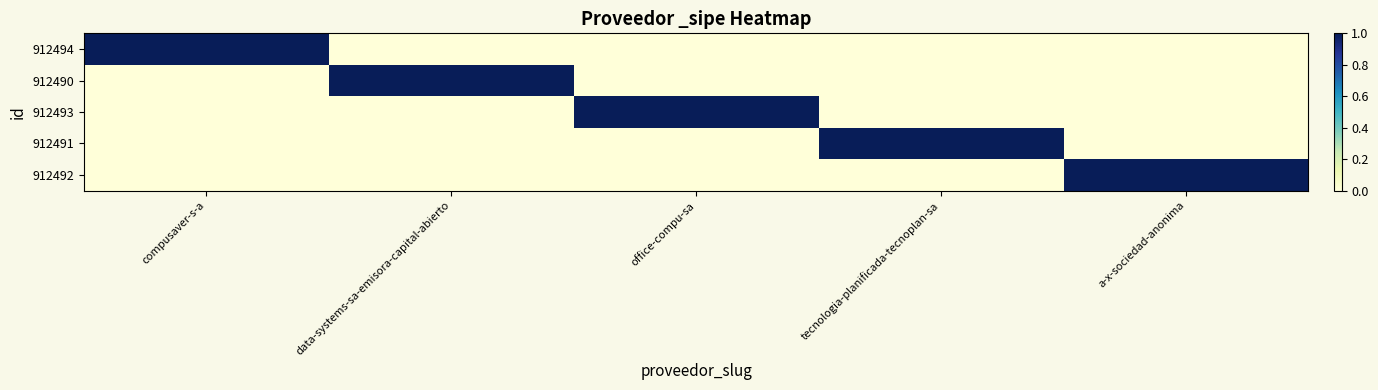

What is the spread (max minus min) of values at data-systems-sa-emisora-capital-abierto?

1